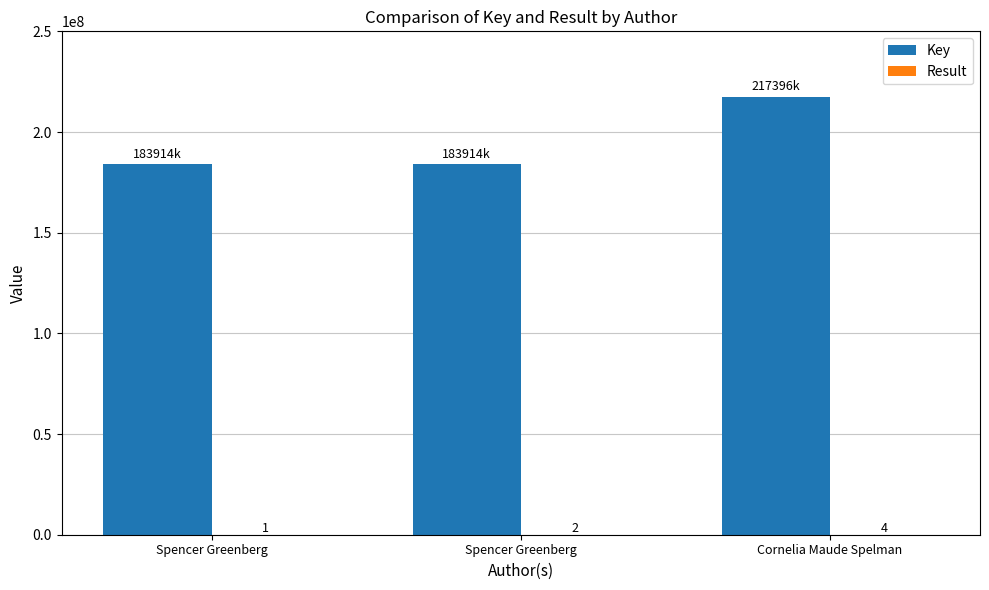

List the labels in order of Key value, largest first.

Cornelia Maude Spelman, Spencer Greenberg, Spencer Greenberg